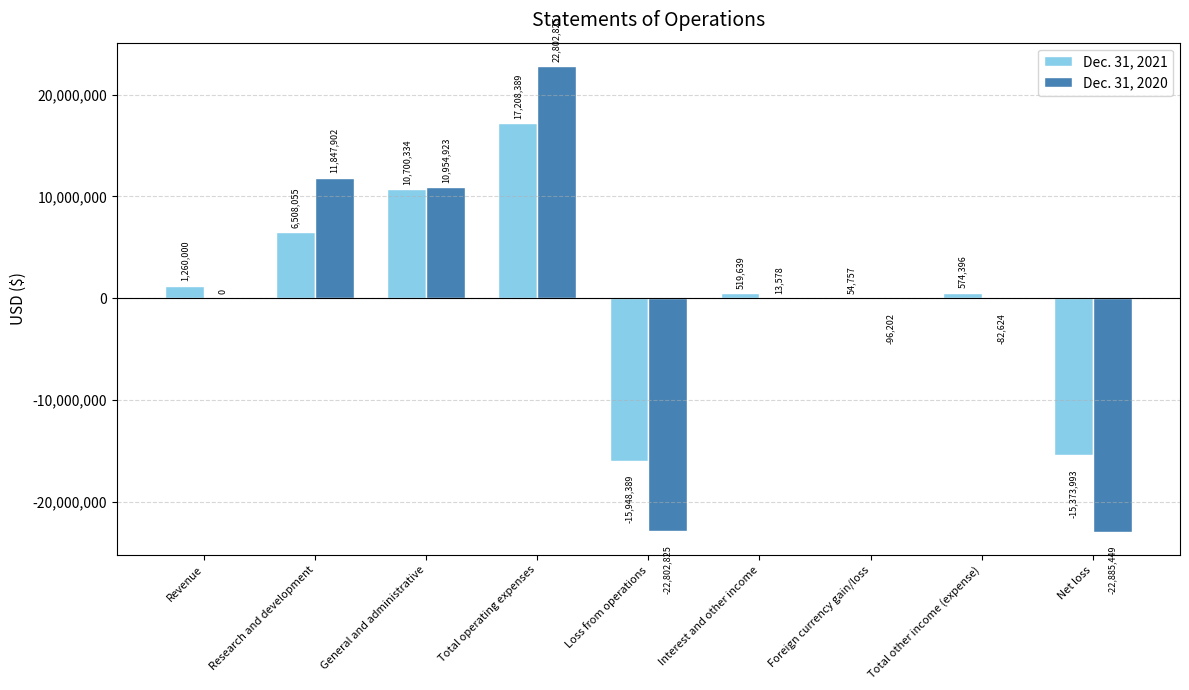

Which series has the largest total across all categories?

Dec. 31, 2021